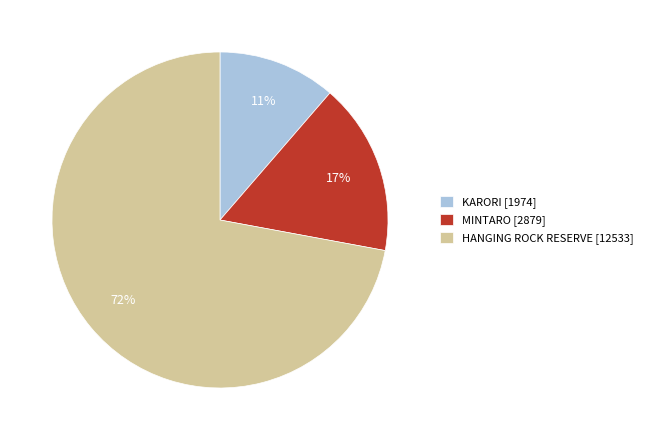

To the nearest percent, what is the difference between the KARORI and HANGING ROCK RESERVE slice percentages?

61%